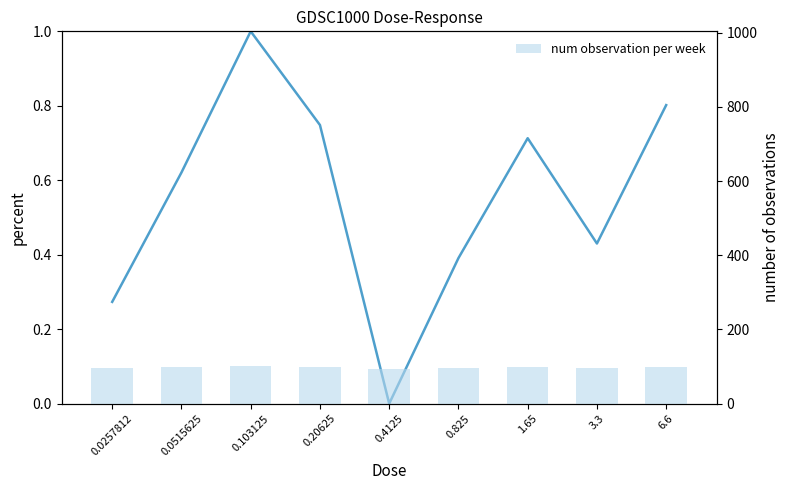

Reading left to right, list all the values displayed in this chart.

Response (normalized): 0.0257812=0.3	0.0515625=0.6	0.103125=1.0	0.20625=0.7	0.4125=0.0	0.825=0.4	1.65=0.7	3.3=0.4	6.6=0.8
num observation per week: 0.0257812=95.6	0.0515625=97.9	0.103125=100.4	0.20625=98.8	0.4125=93.8	0.825=96.4	1.65=98.5	3.3=96.7	6.6=99.1